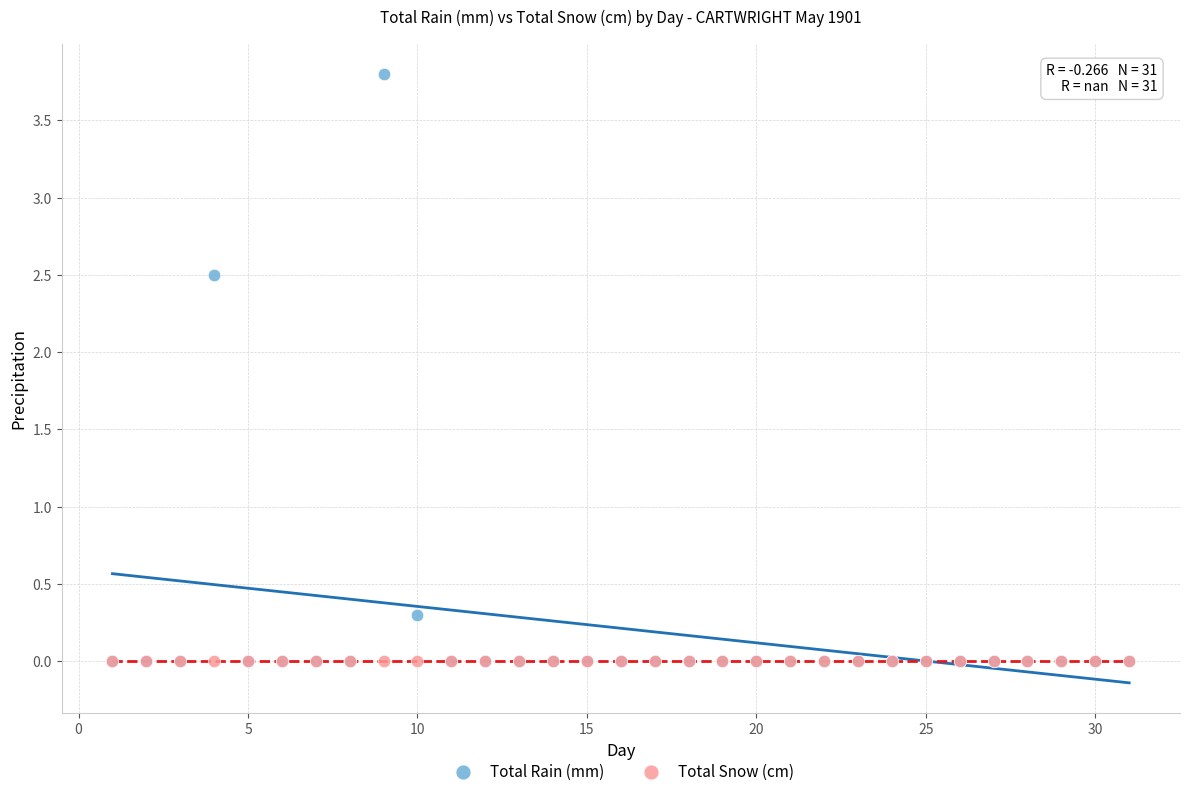

Which series contains the highest Y value?

Total Rain (mm)